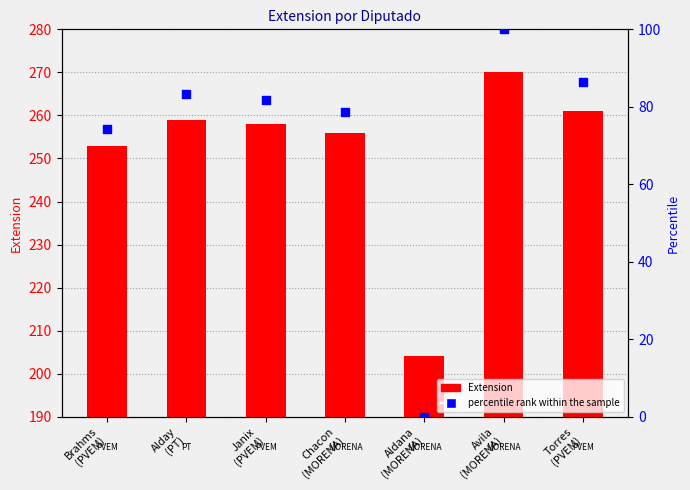

Between Brahms
(PVEM) and Torres
(PVEM), which is larger?

Torres
(PVEM)